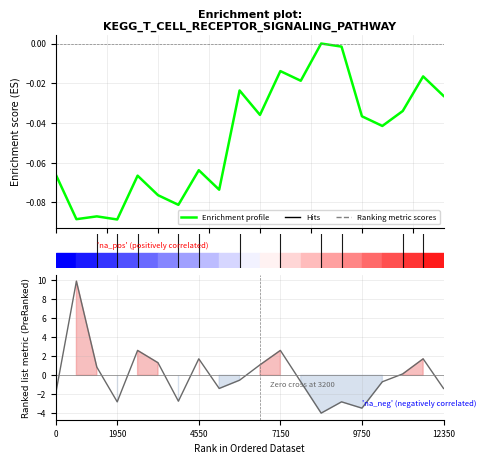

How many values in the Ranking metric scores series exceed 0?

9